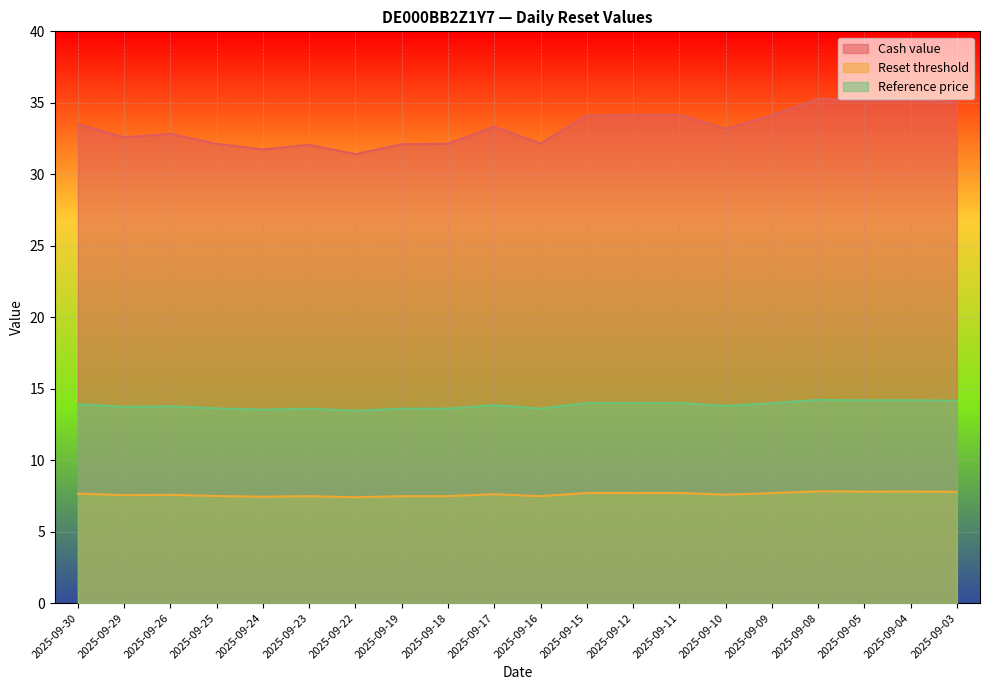

True or false: Cash value and Reset threshold intersect in this chart.

False